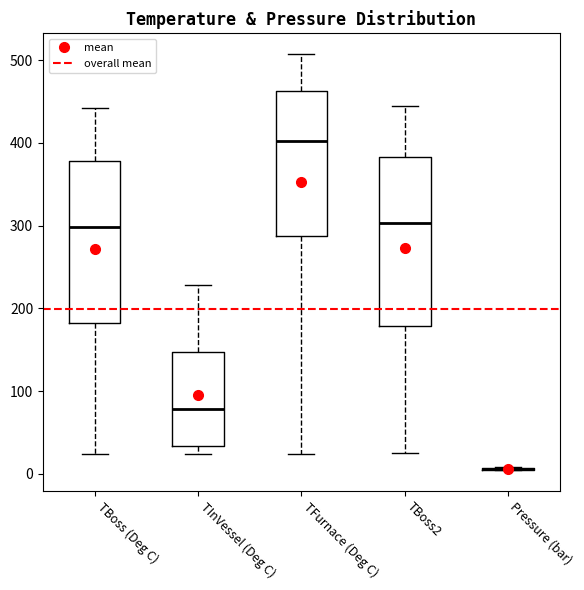

Where is the lower edge of the box for TInVessel (Deg C) on the y-axis? The values are not printed on the chart, so give them approximately, as read against the axis.

30